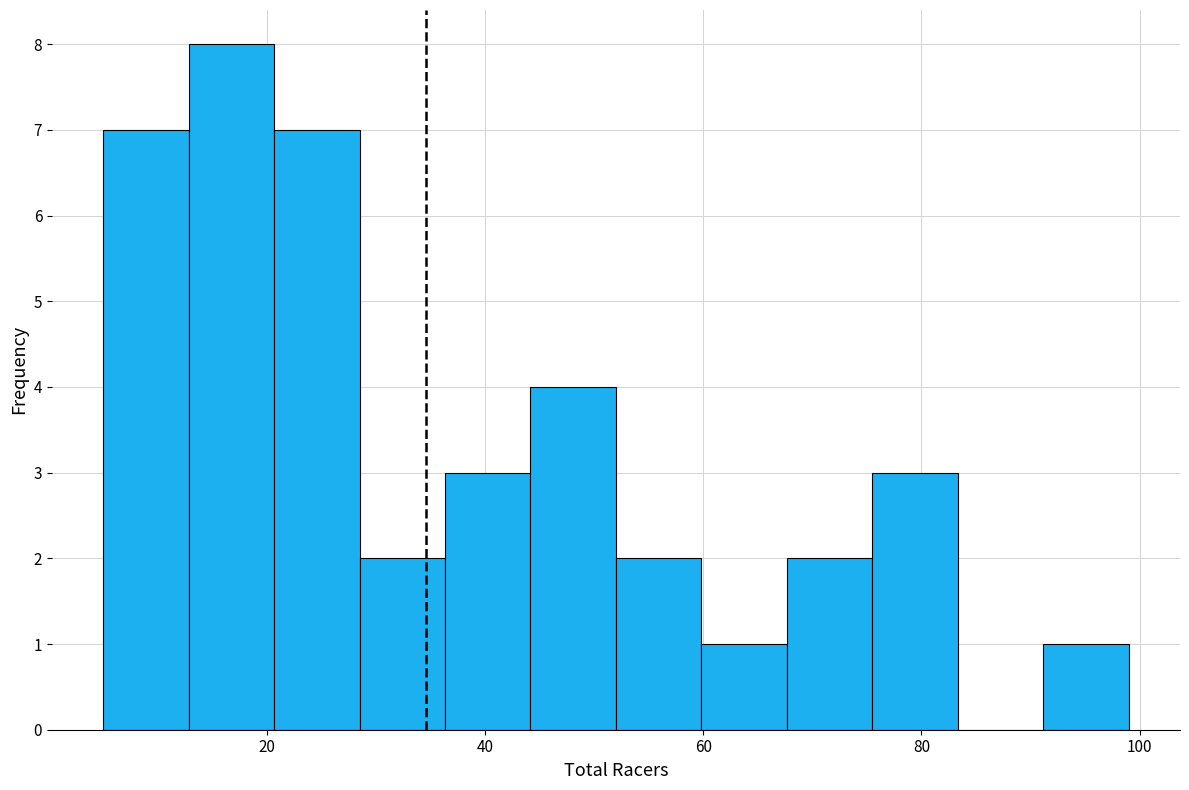

Read against the x-axis, roughly where is the centre of the tallest bar?

16